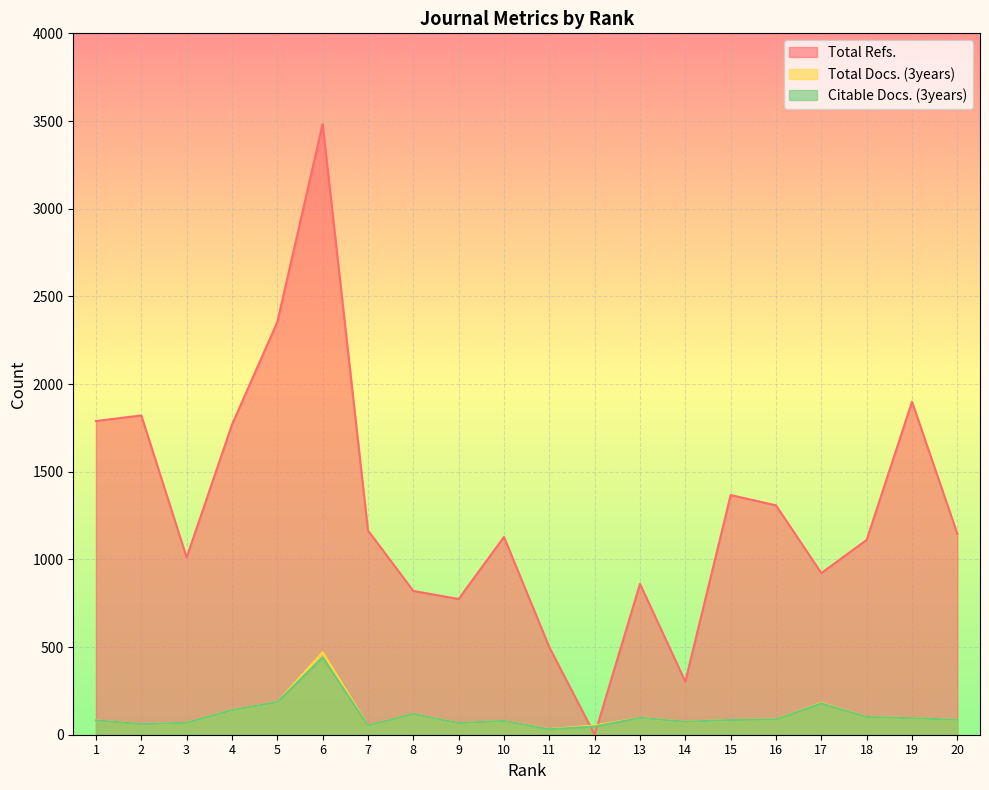

True or false: Citable Docs. (3years) and Total Docs. (3years) intersect in this chart.

False